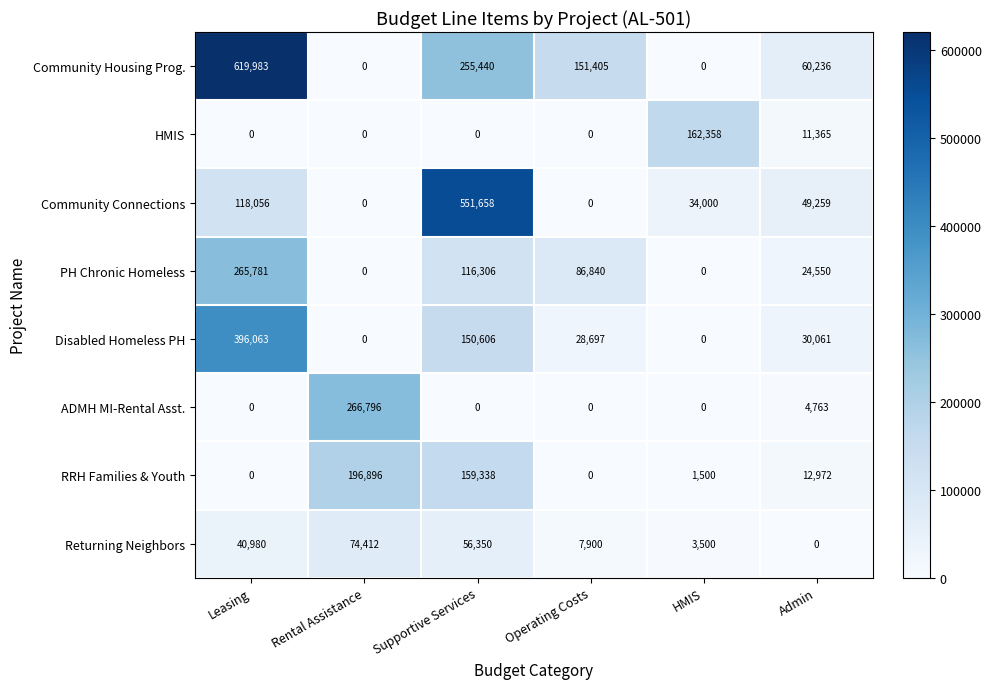

Count the number of categories in the chart.

6